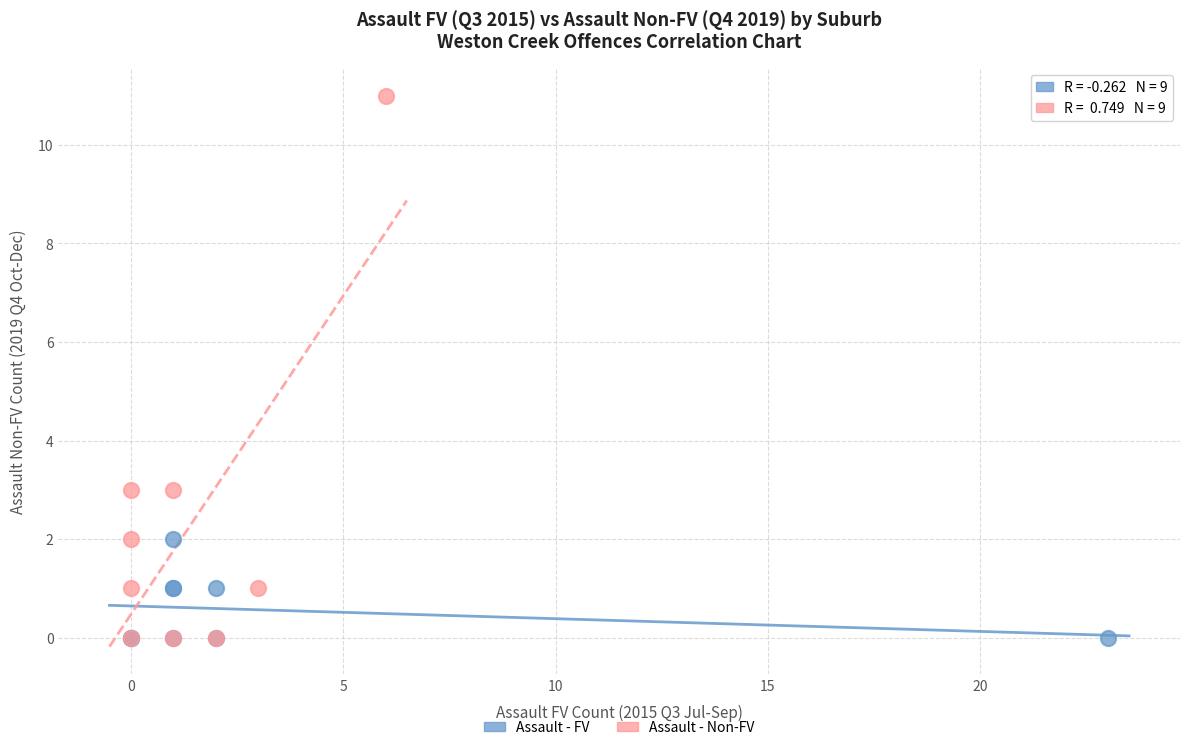

What are all the series names shown in the legend?

Assault - FV, Assault - Non-FV